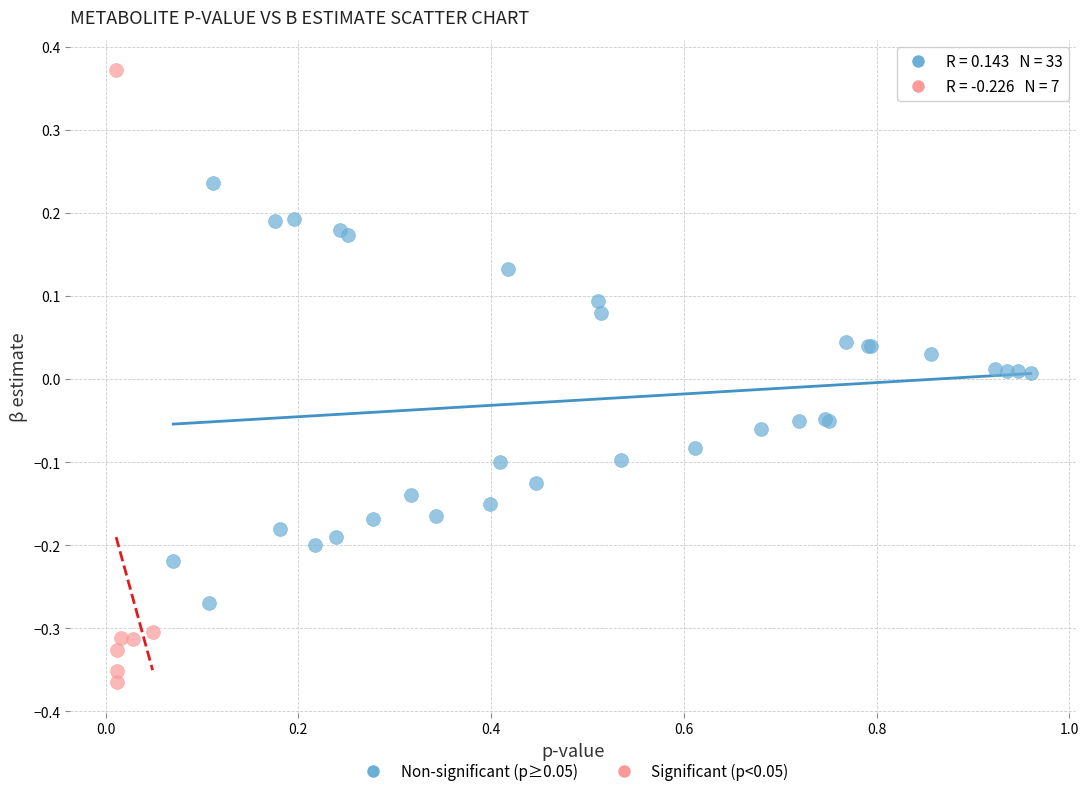

What are all the series names shown in the legend?

Non-significant (p≥0.05), Significant (p<0.05)